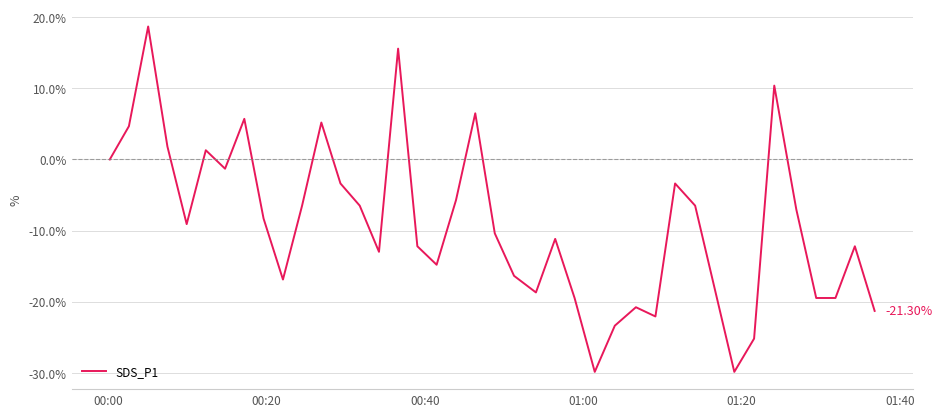

How many lines are shown in the chart?

1